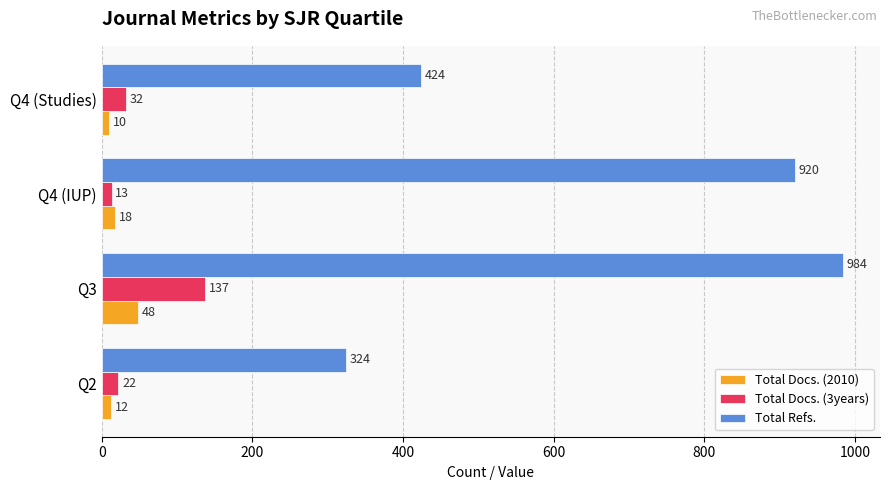

List the series in order of their peak value, lowest first.

Total Docs. (2010), Total Docs. (3years), Total Refs.